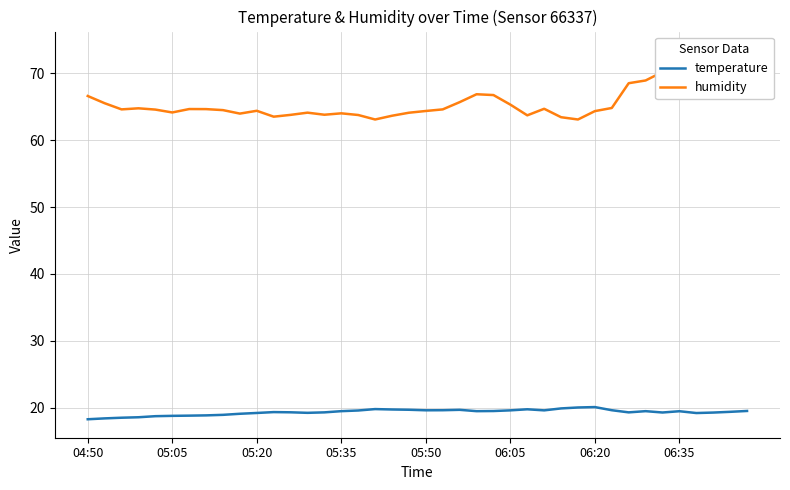

Rank the series by their maximum value, from lowest to highest.

temperature, humidity